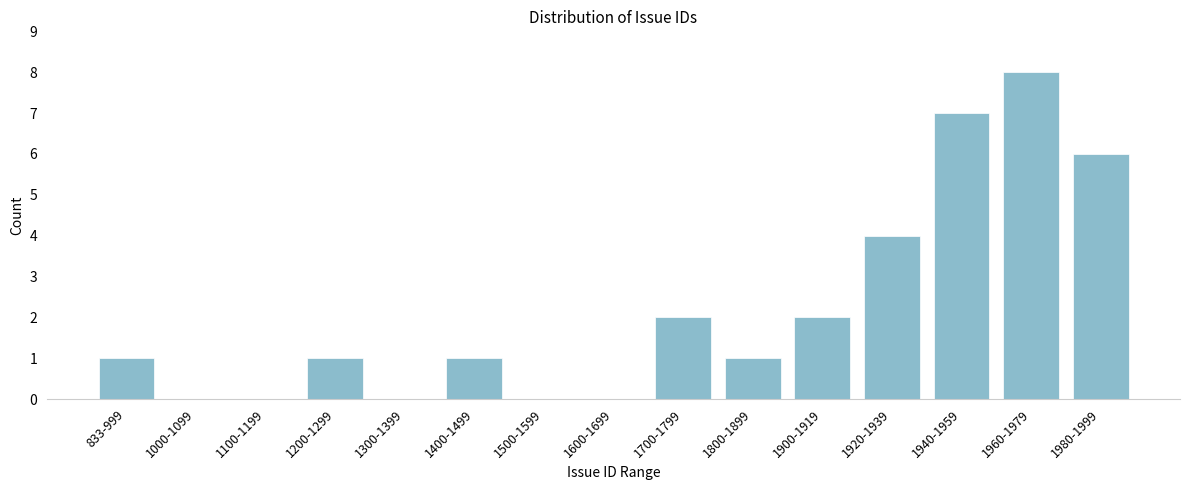

Reading left to right, transcribe all the data shown in this chart.

833-999=1	1000-1099=0	1100-1199=0	1200-1299=1	1300-1399=0	1400-1499=1	1500-1599=0	1600-1699=0	1700-1799=2	1800-1899=1	1900-1919=2	1920-1939=4	1940-1959=7	1960-1979=8	1980-1999=6